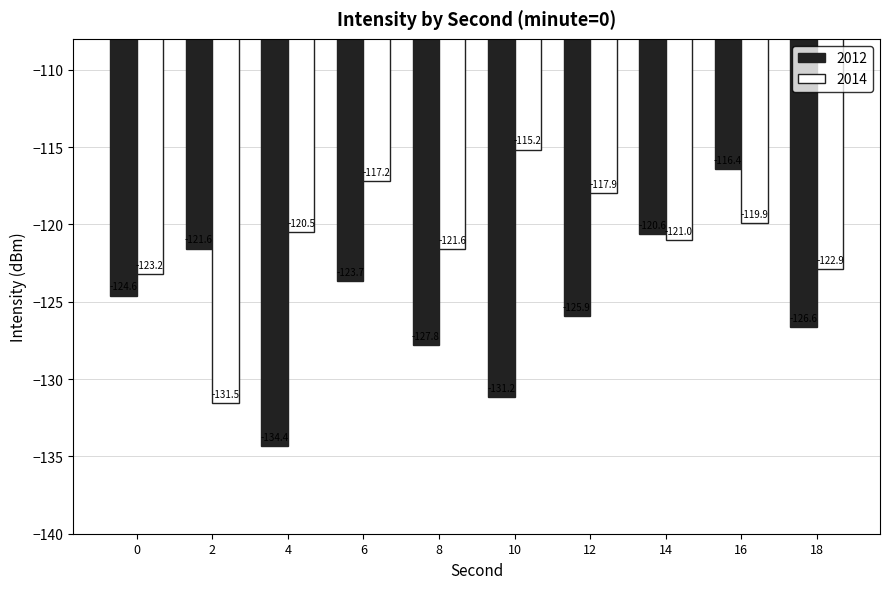

Does the chart contain stacked bars?

No